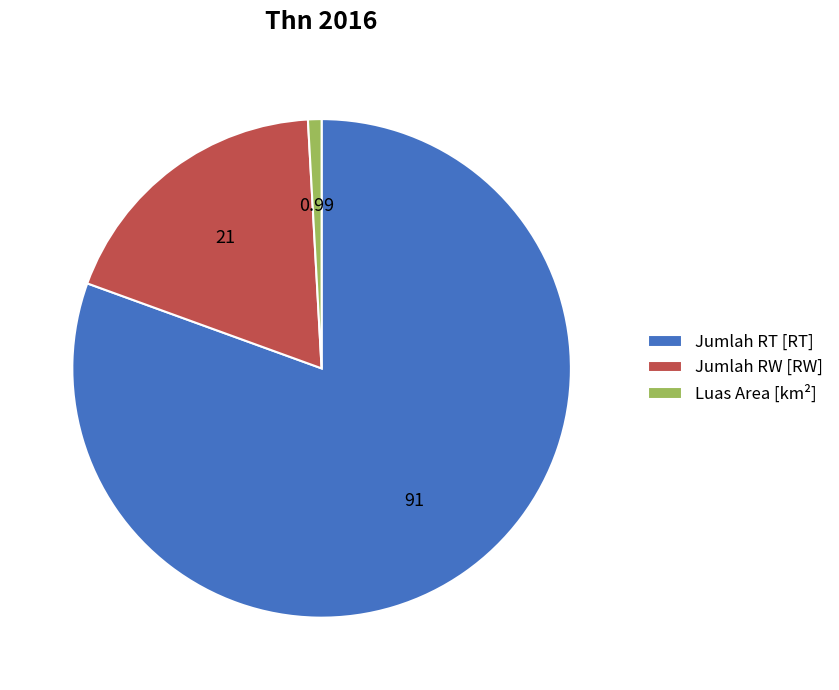

Rank the categories by value from highest to lowest.

Jumlah RT [RT], Jumlah RW [RW], Luas Area [km²]